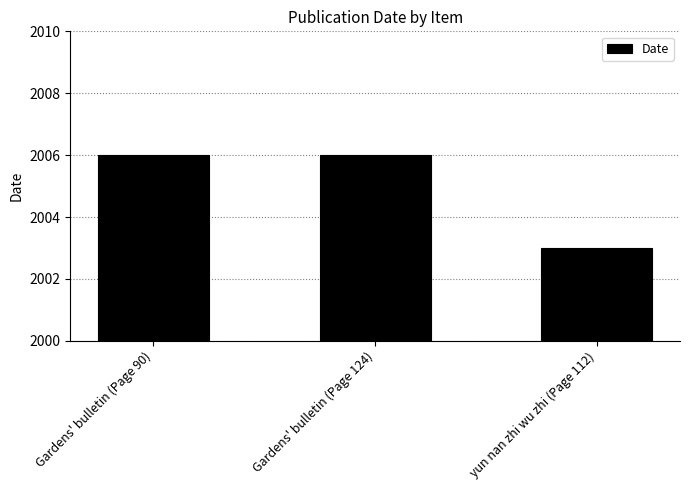

What is the minimum value shown in the chart?

2003